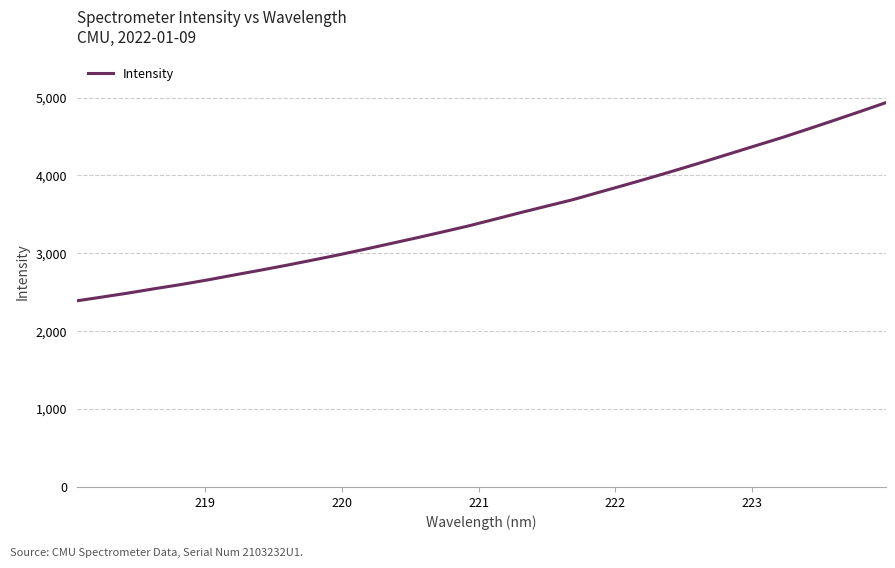

What is the difference between the maximum and minimum values?

2546.4